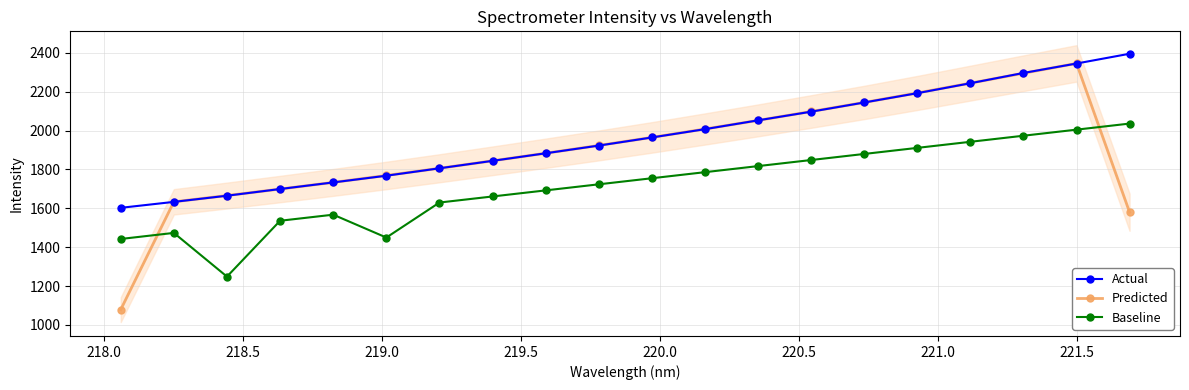

Which series has the widest spread of values?

Predicted